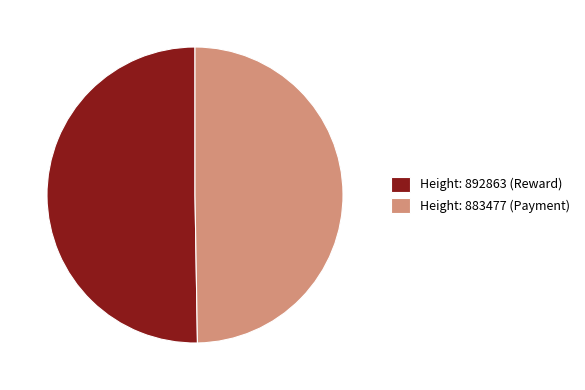

Combined, do Height: 892863 (Reward) and Height: 883477 (Payment) account for over 50%?

Yes